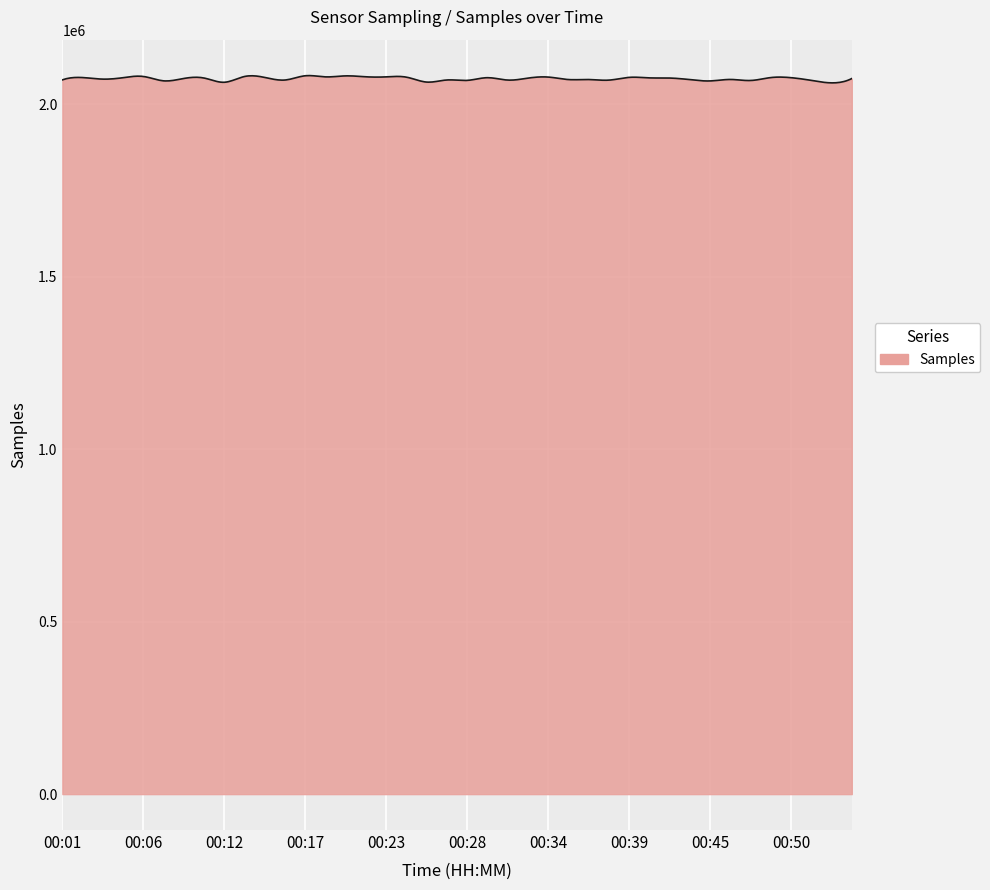

What is the maximum value shown in the chart?

2082360.5